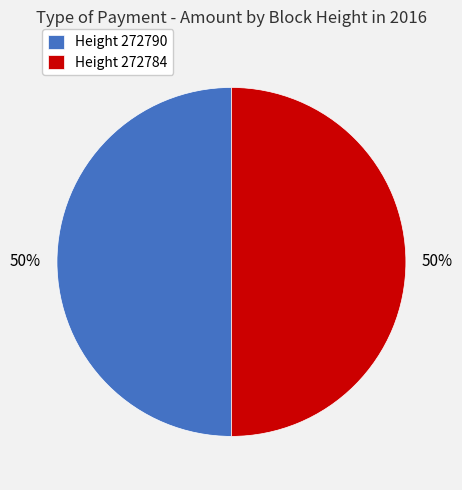

What percentage is the Height 272784 slice, to the nearest percent?

50%